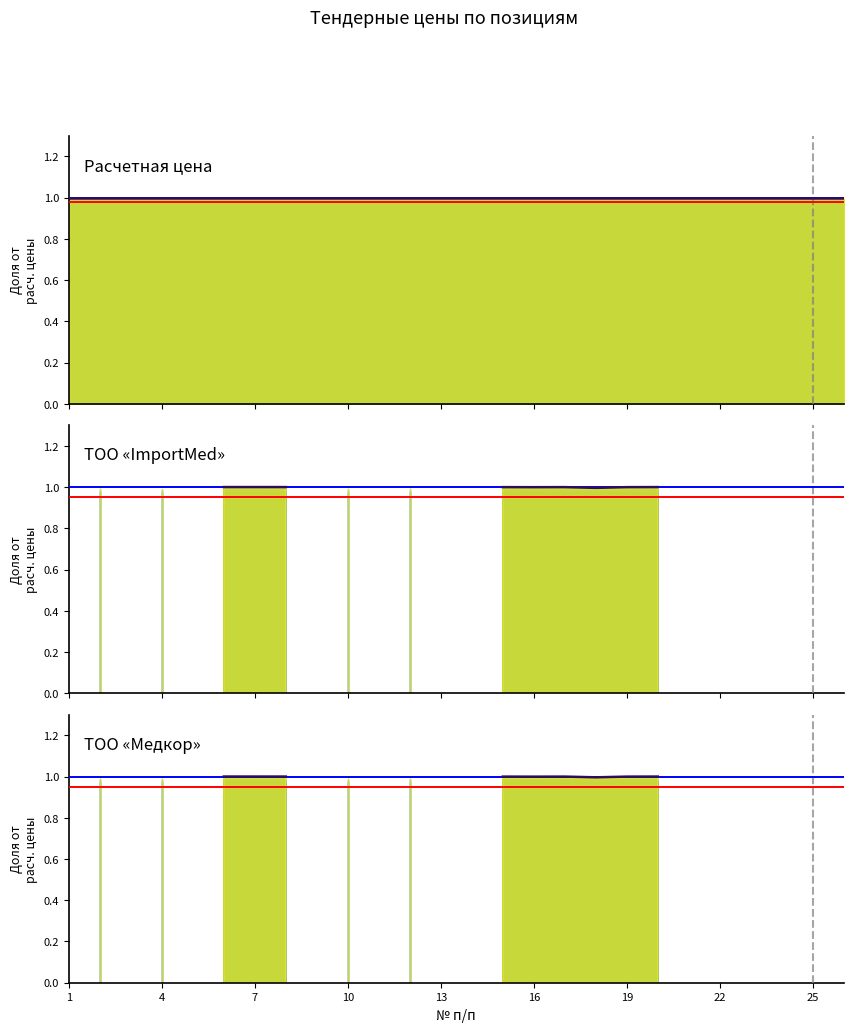

At how many categories does at least one series exceed 0?

26